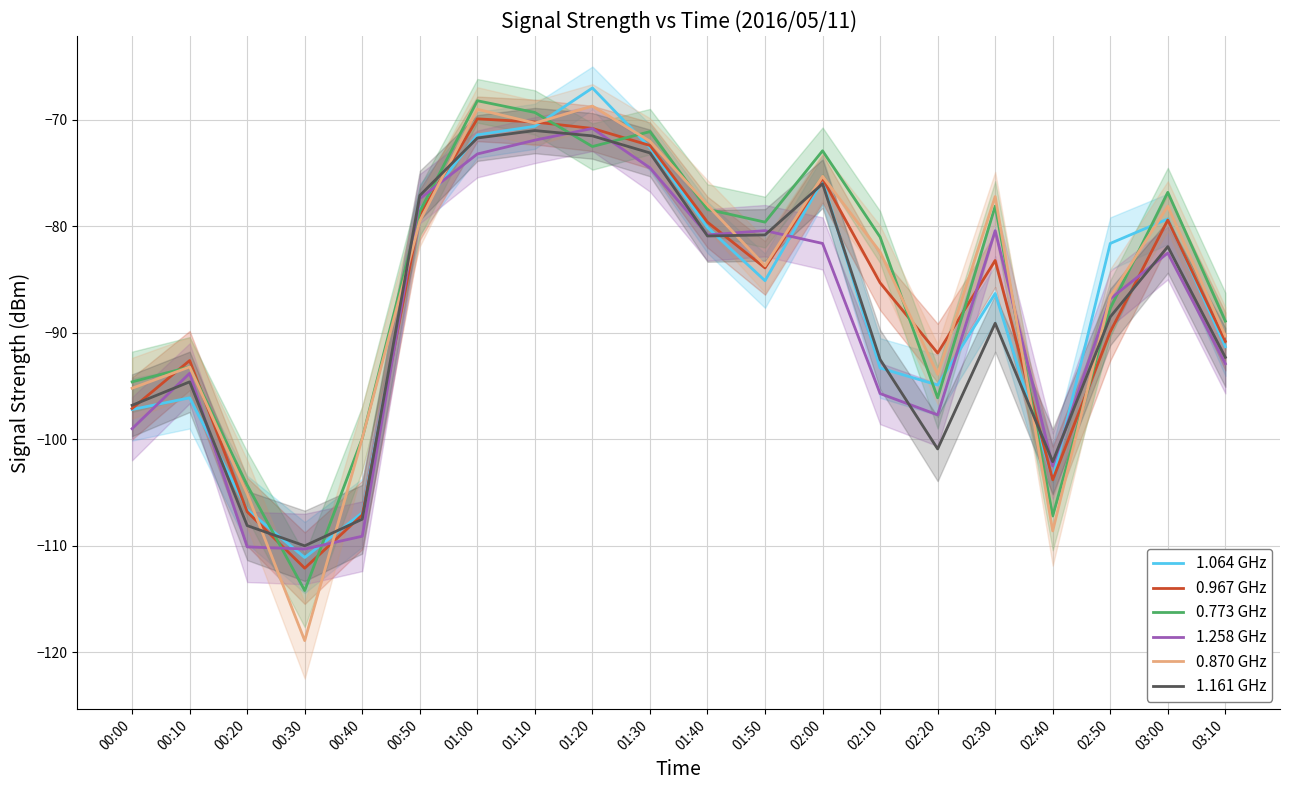

What is the value of the 1.258 GHz point at the 16th from the left?

-80.4